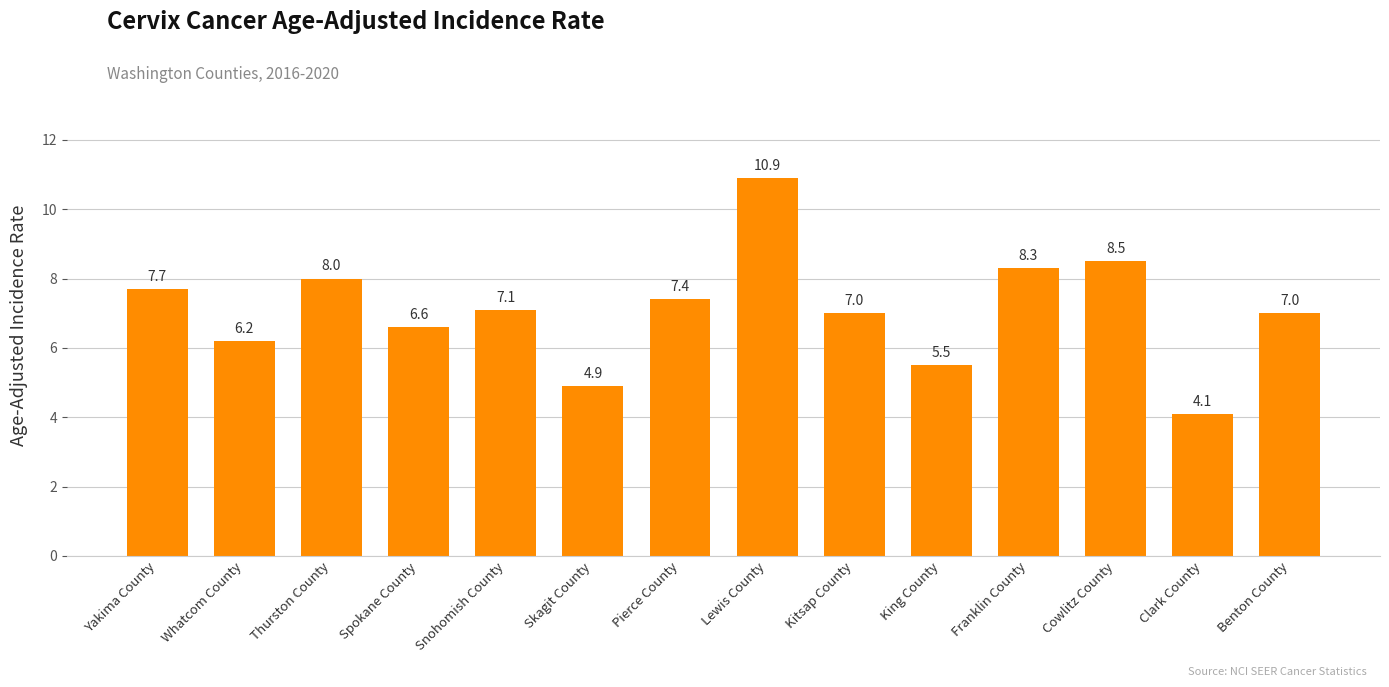

Where does the data first go above 7?

Yakima County